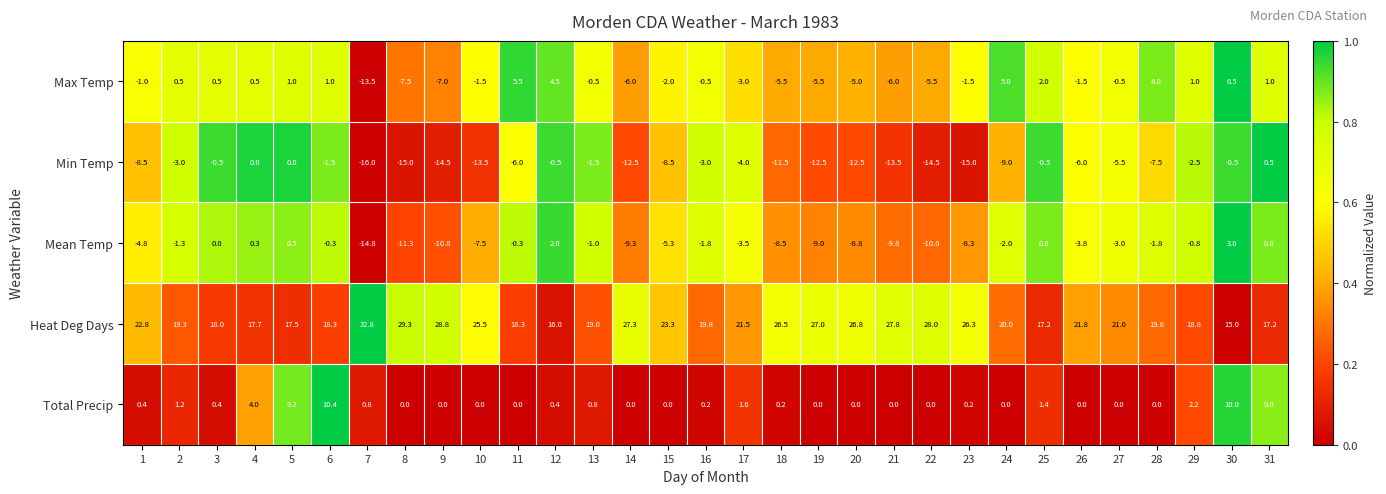

Where is Min Temp nearest to the value -7?

28